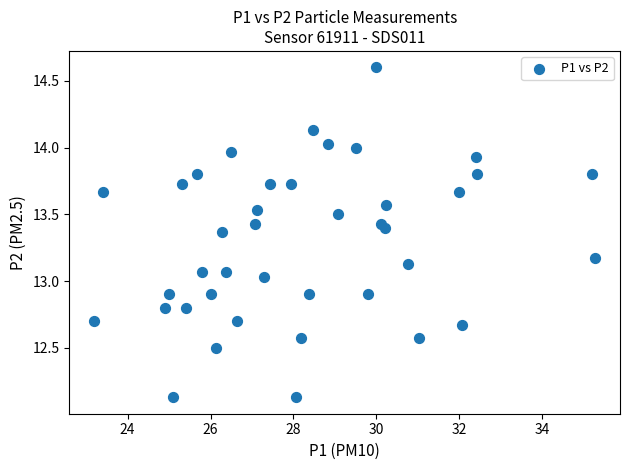

What is the range of Y values (max minus min)?

2.5